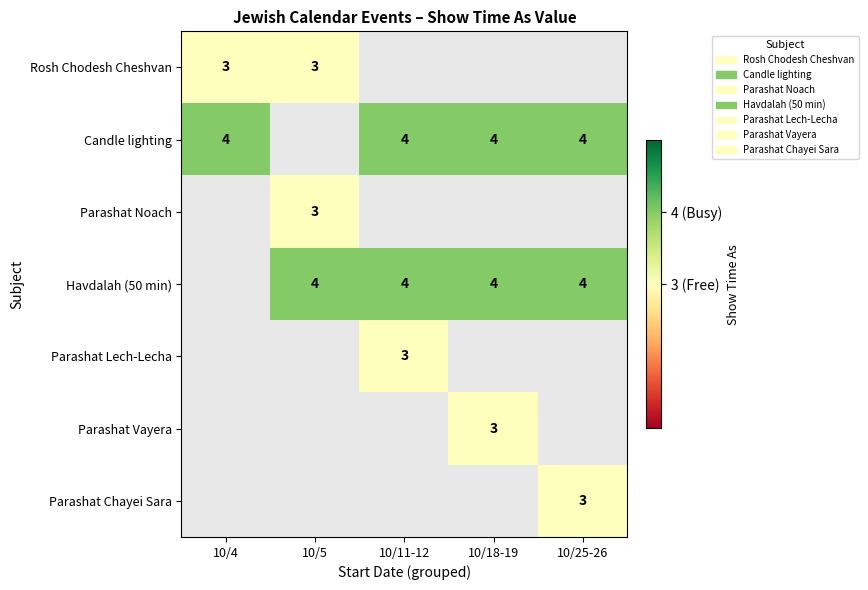

The value of Rosh Chodesh Cheshvan at 10/4 is 2. True or false?

False